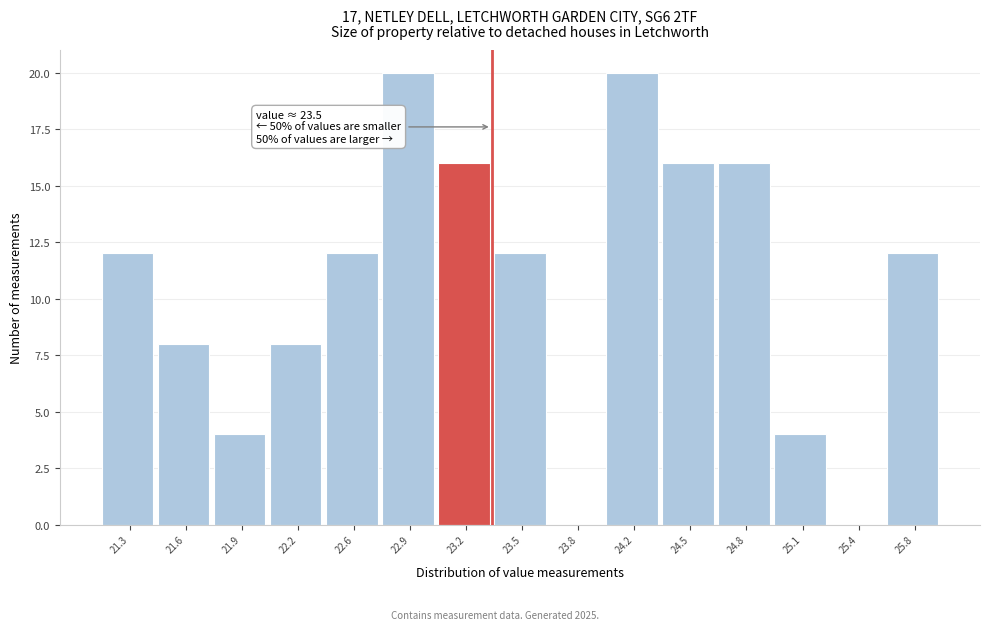

Reading left to right, extract all data points from this chart.

21.3=12	21.6=8	21.9=4	22.2=8	22.6=12	22.9=20	23.2=16	23.5=12	23.8=0	24.2=20	24.5=16	24.8=16	25.1=4	25.4=0	25.8=12